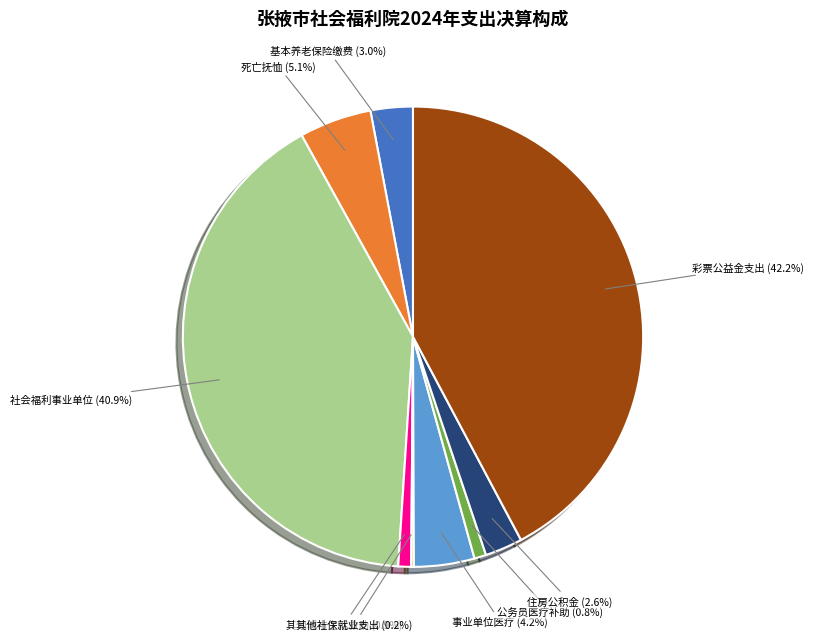

Is there any slice that represents more than half of the pie?

No